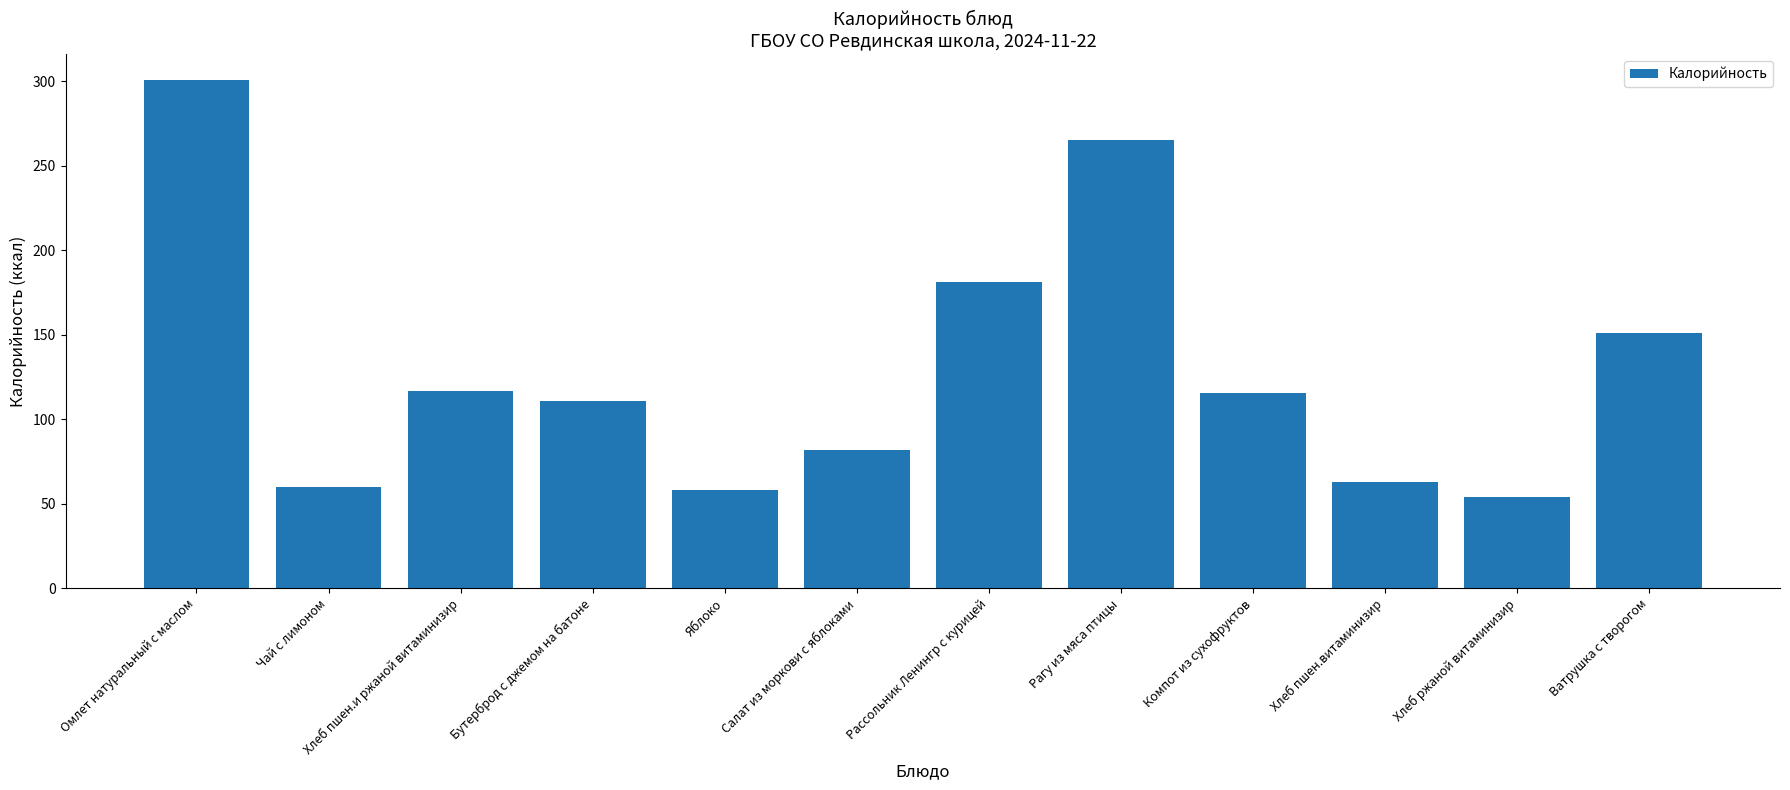

Count the number of data series in this chart.

1